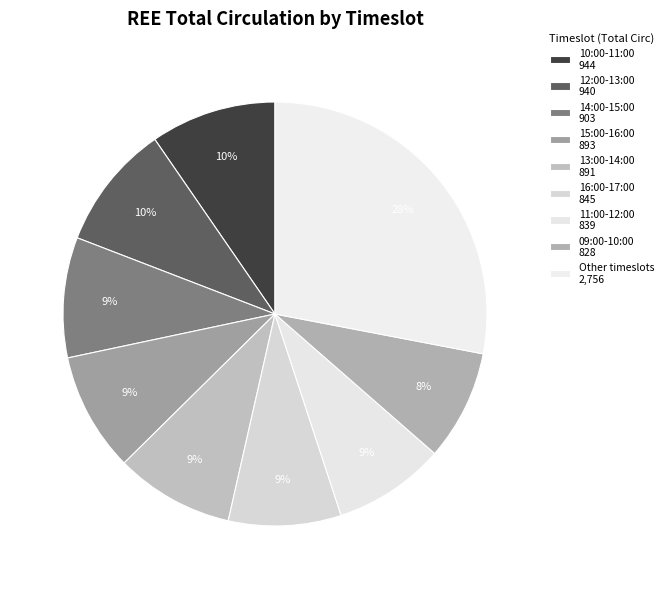

How many segments does this pie chart have?

9